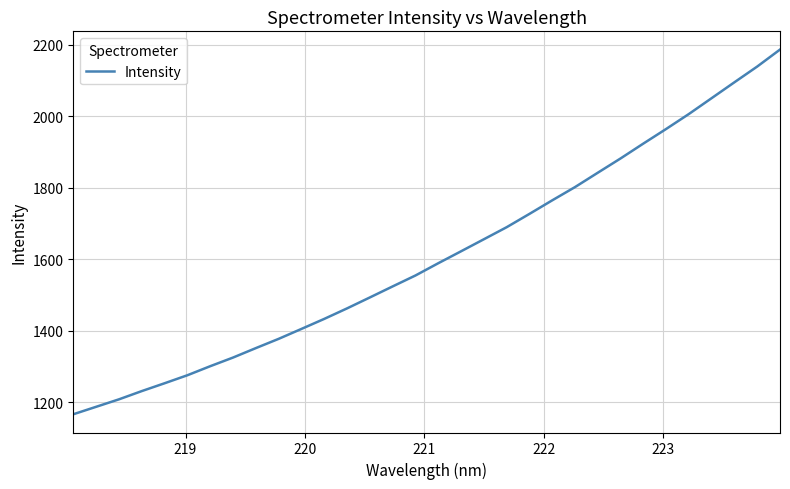

What is the sum of all values?

51501.6